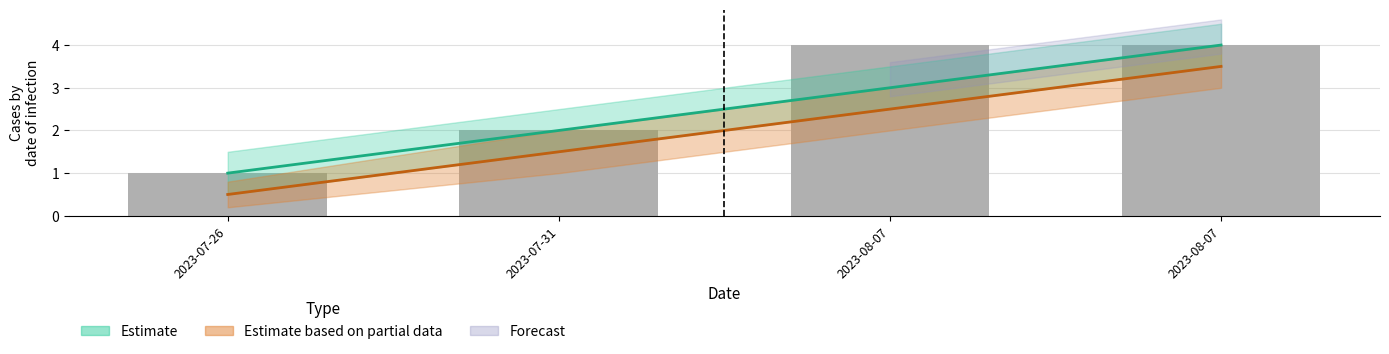

What is the difference between the Estimate values at 2023-08-07 and 2023-07-26?

2.0